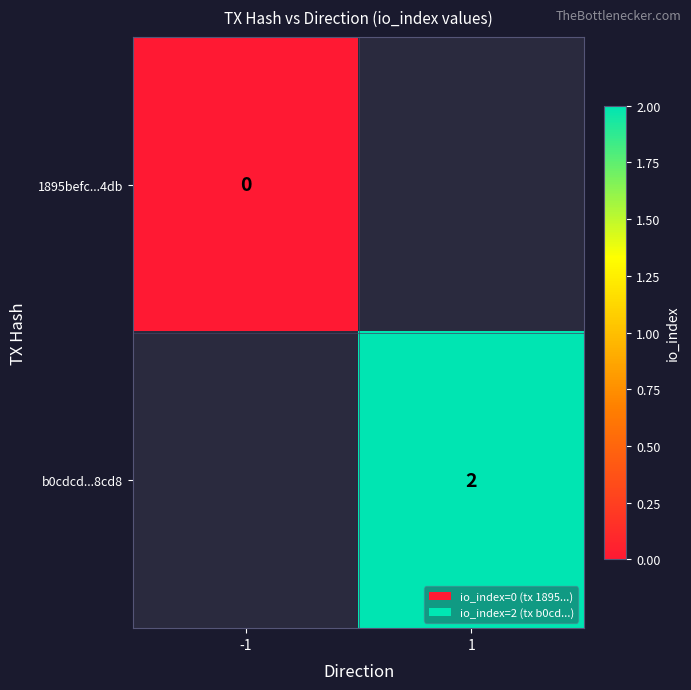

At how many categories does at least one series exceed 1?

1